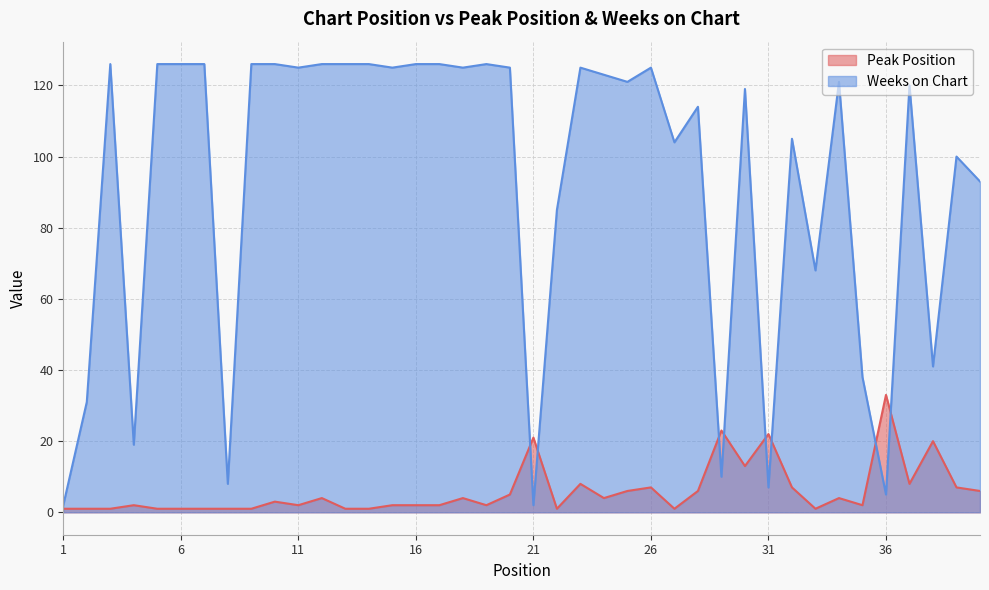

At how many categories does at least one series exceed 110?

24